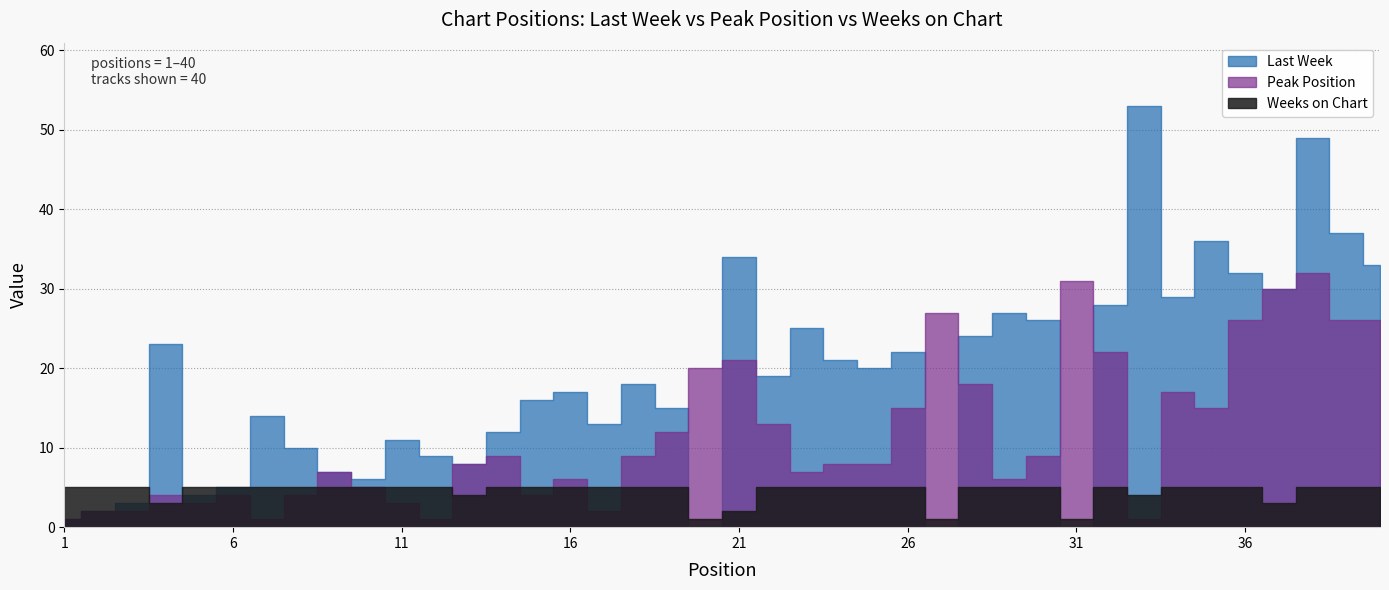

What is the difference between the maximum and minimum values in the Last Week series?

53